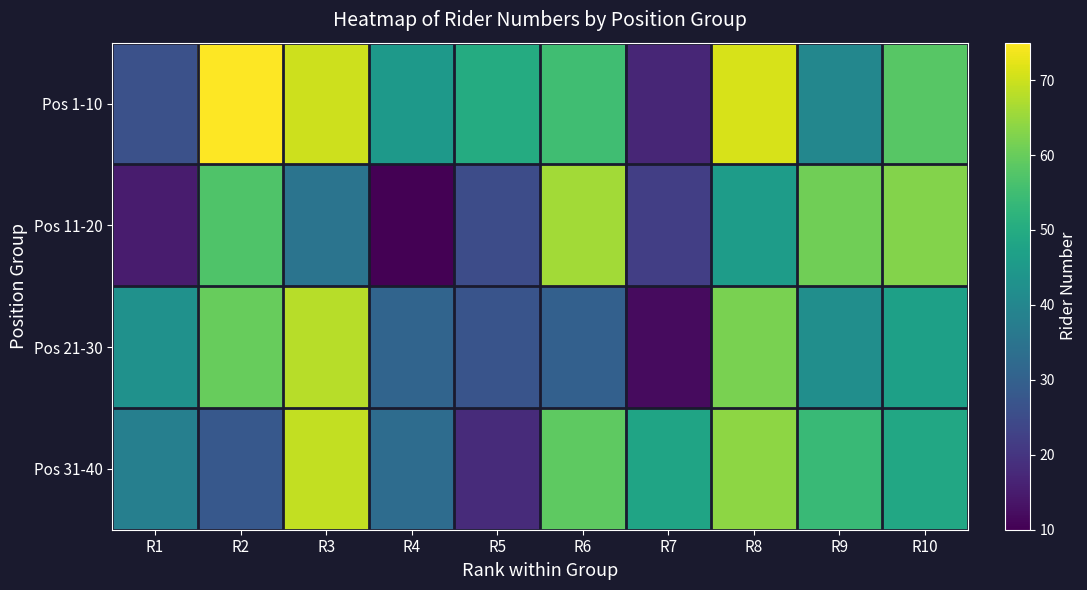

Reading left to right, list all the values displayed in this chart.

Pos 1-10: R1=26	R2=75	R3=70	R4=45	R5=50	R6=55	R7=17	R8=71	R9=40	R10=58
Pos 11-20: R1=15	R2=57	R3=35	R4=10	R5=25	R6=66	R7=22	R8=46	R9=61	R10=63
Pos 21-30: R1=43	R2=60	R3=68	R4=31	R5=27	R6=30	R7=12	R8=62	R9=42	R10=47
Pos 31-40: R1=38	R2=28	R3=69	R4=33	R5=18	R6=59	R7=48	R8=64	R9=54	R10=49